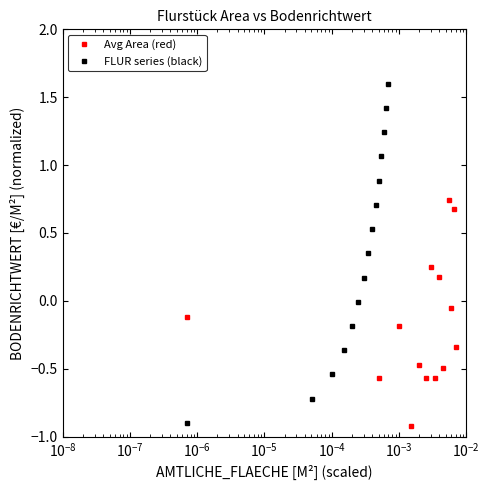

What is the maximum value for FLUR series (black)?

1.6